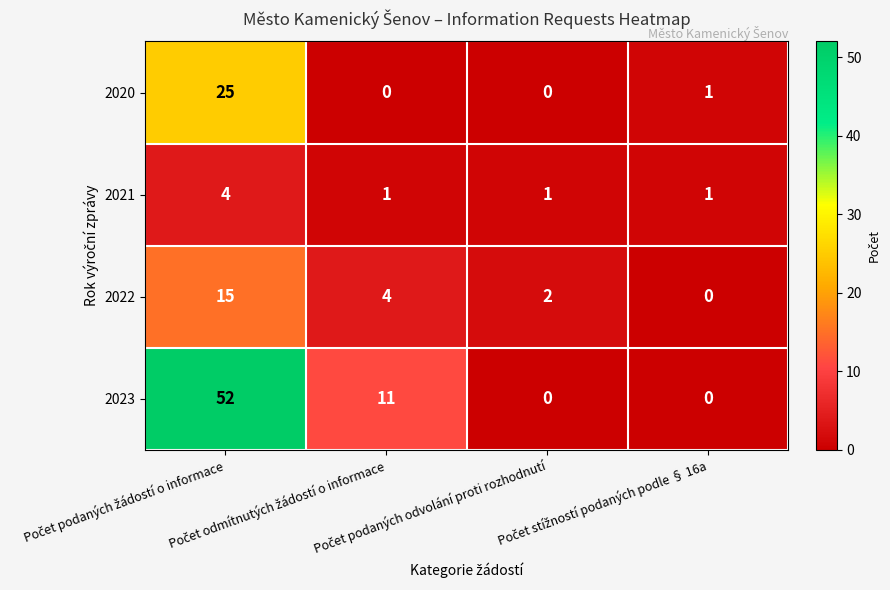

Count the 2023 values in the range 0 to 52.

4